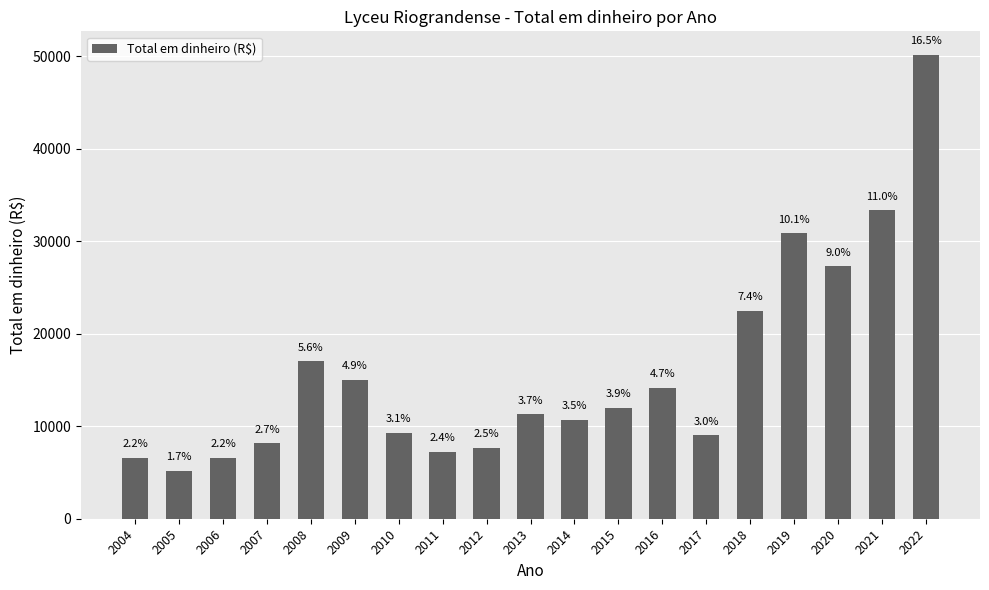

Between 2013 and 2014, which is larger?

2013